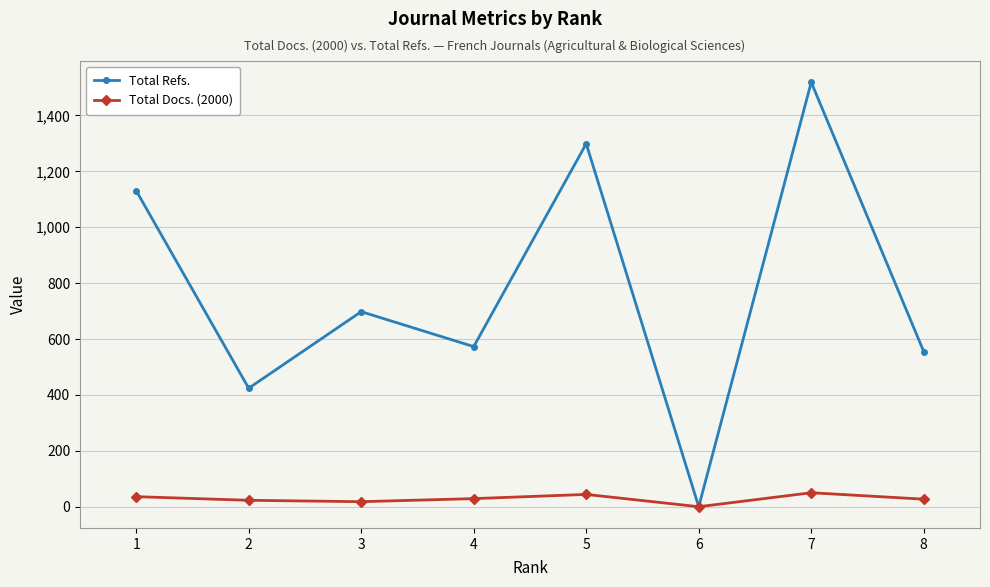

True or false: Total Refs. has more than 1 interior local peaks.

True